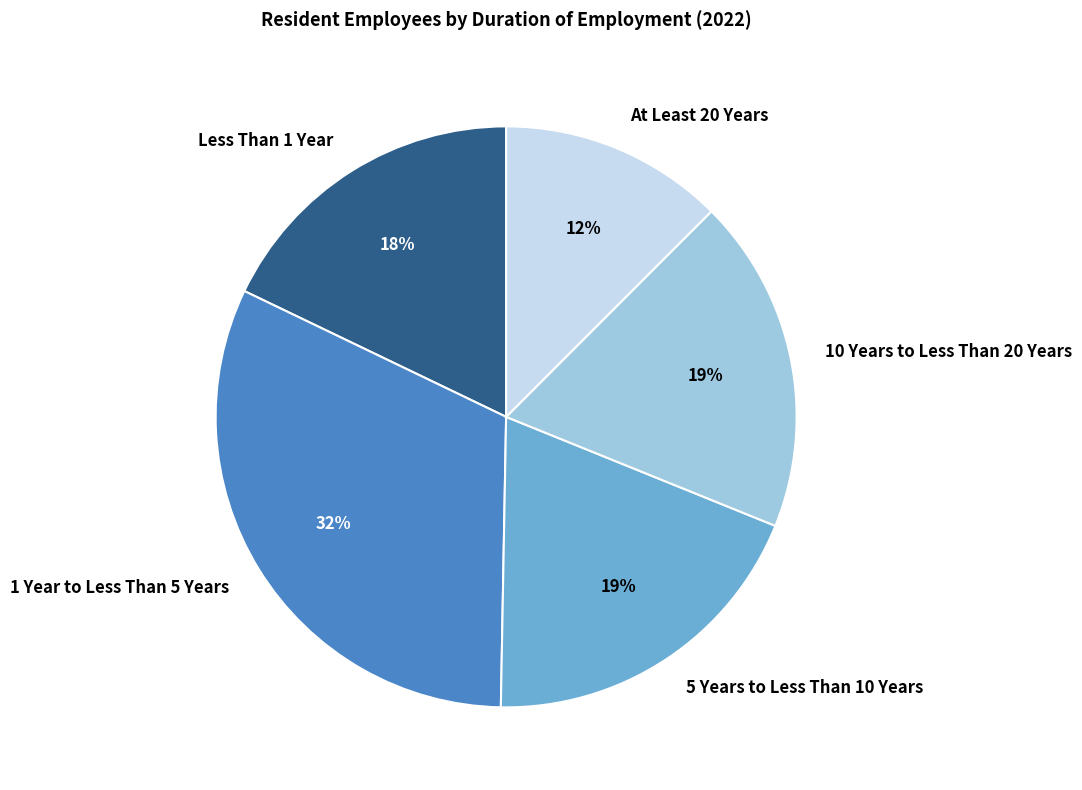

Combined, do 5 Years to Less Than 10 Years and At Least 20 Years account for over 50%?

No